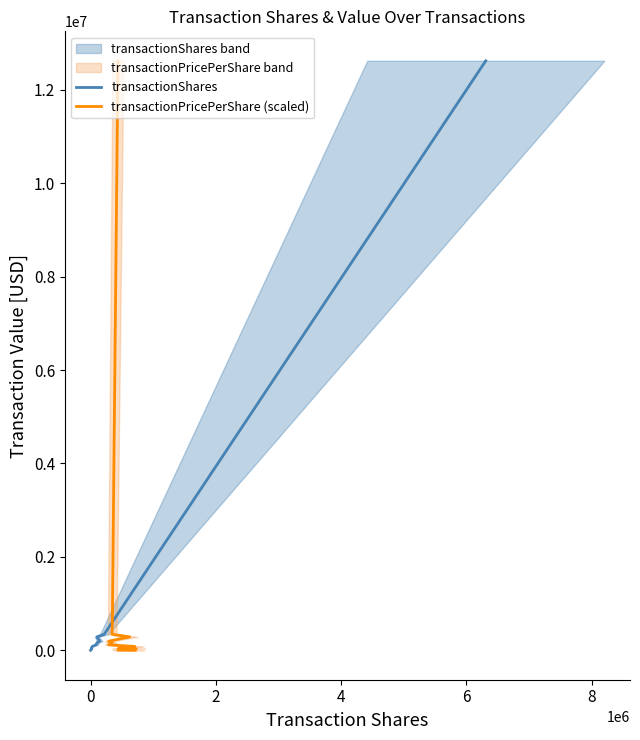

Count the number of categories in the chart.

15